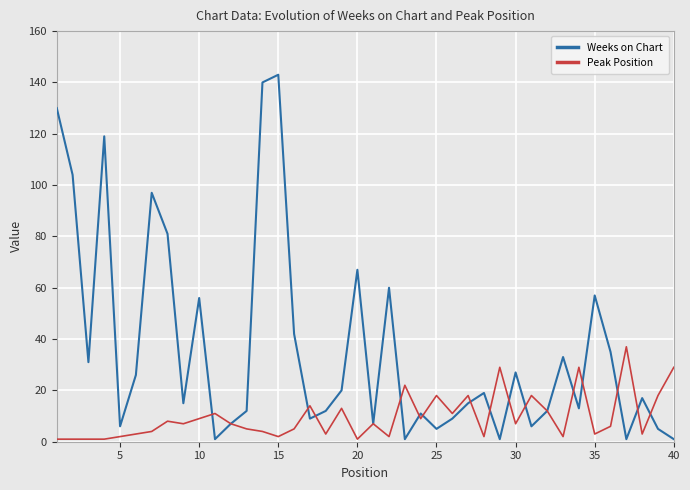

Reading right to left, what are all the values shown in this chart?

Weeks on Chart: 1	5	17	1	35	57	13	33	12	6	27	1	19	15	9	5	11	1	60	7	67	20	12	9	42	143	140	12	7	1	56	15	81	97	26	6	119	31	104	130
Peak Position: 29	18	3	37	6	3	29	2	12	18	7	29	2	18	11	18	9	22	2	7	1	13	3	14	5	2	4	5	7	11	9	7	8	4	3	2	1	1	1	1